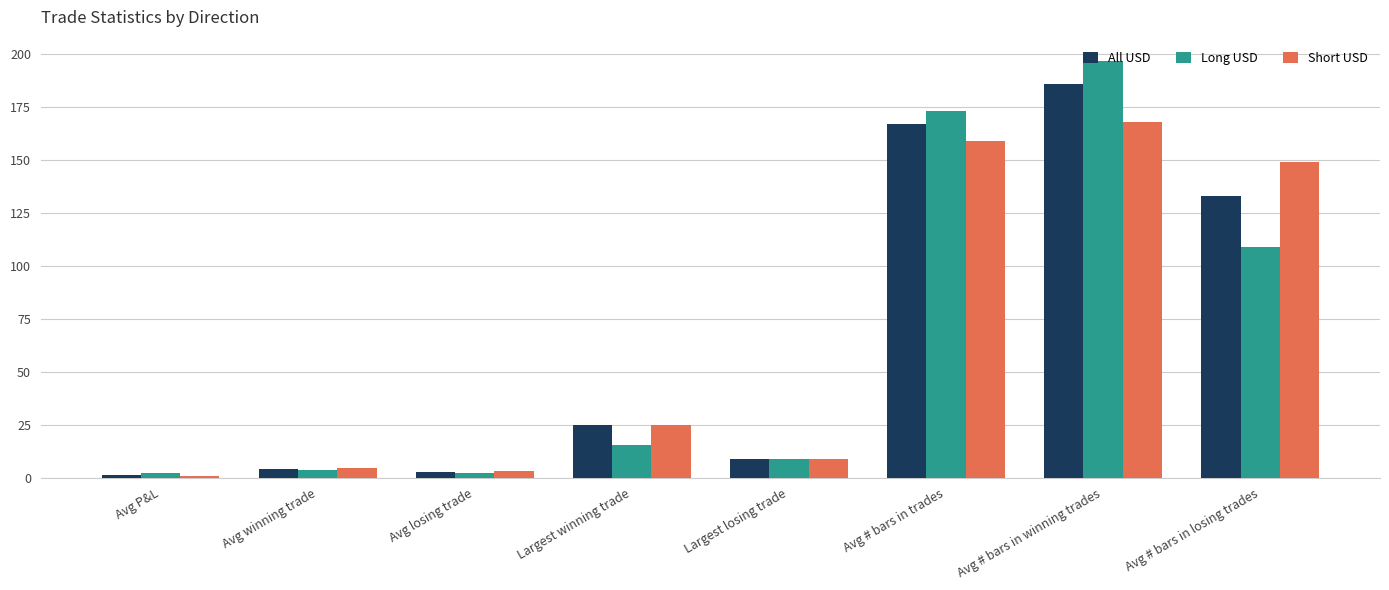

What is the total value across all series at Avg winning trade?

12.3